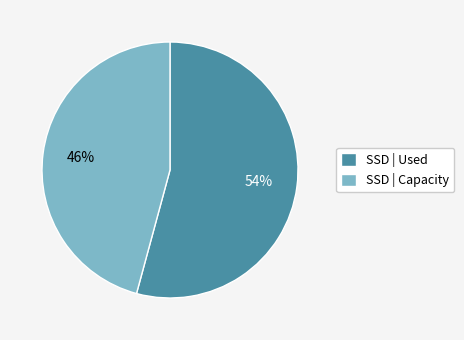

True or false: SSD | Capacity accounts for 46% of the total.

True